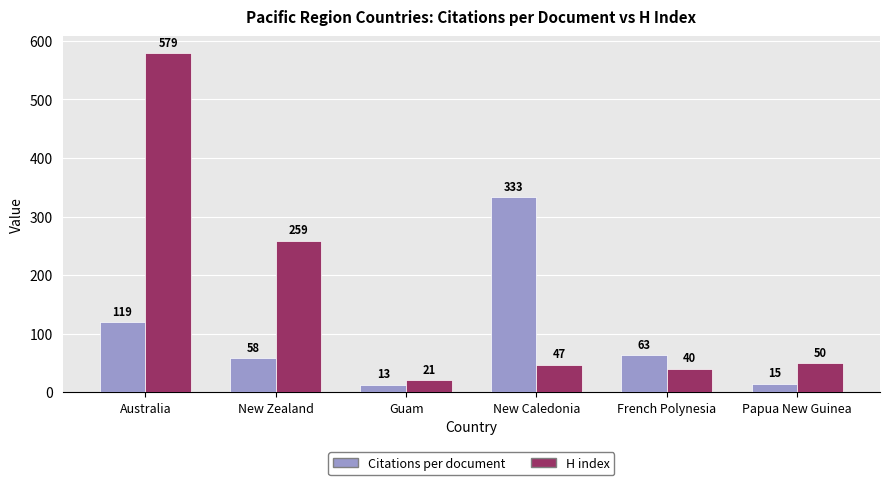

At which label does H index first exceed 50?

Australia